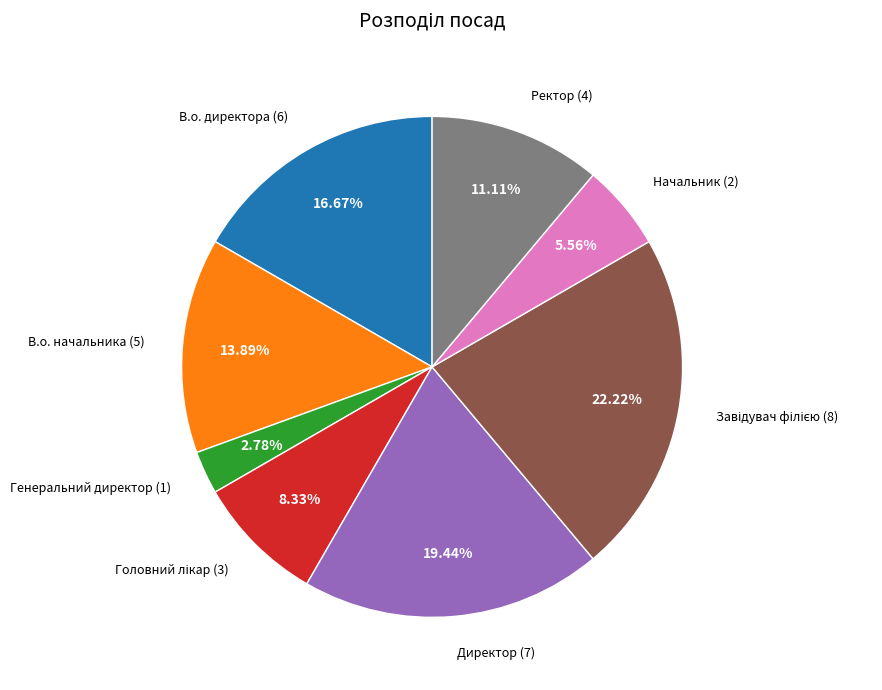

Count the number of slices in the pie.

8